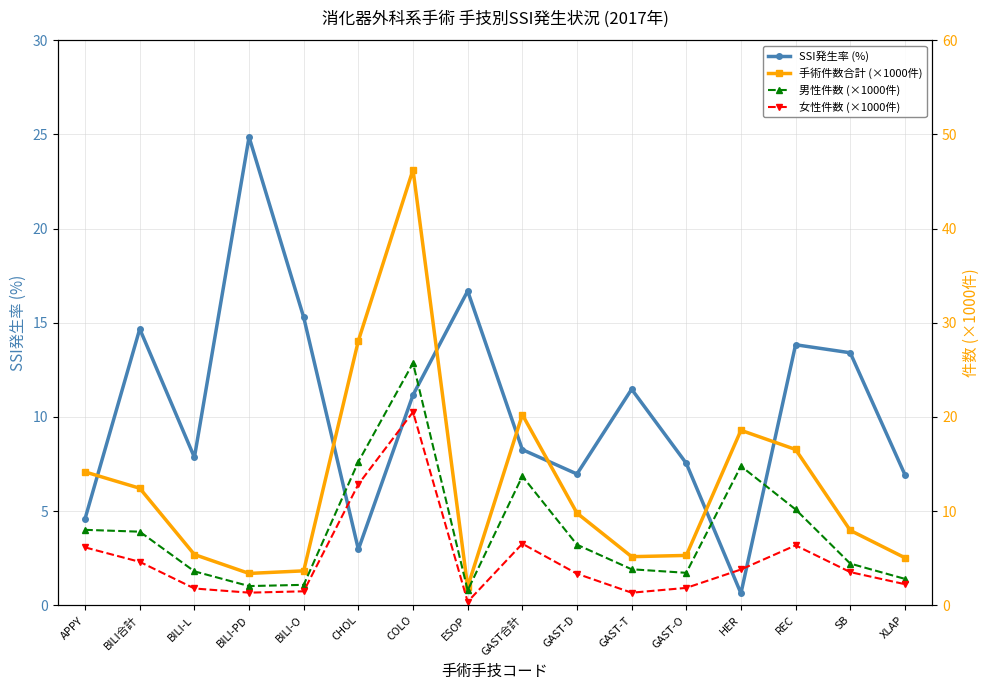

Reading left to right, what are all the values shown in this chart?

SSI発生率 (%): 4.6	14.7	7.9	24.9	15.3	3.0	11.2	16.7	8.3	7.0	11.5	7.5	0.6	13.8	13.4	6.9
手術件数合計 (×1000件): 14.2	12.4	5.4	3.4	3.7	28.1	46.2	2.0	20.2	9.8	5.2	5.3	18.6	16.5	8.0	5.0
男性件数 (×1000件): 8.0	7.8	3.6	2.0	2.2	15.2	25.7	1.6	13.7	6.4	3.8	3.4	14.8	10.2	4.4	2.8
女性件数 (×1000件): 6.1	4.6	1.8	1.3	1.5	12.8	20.5	0.4	6.5	3.4	1.3	1.8	3.8	6.4	3.5	2.2